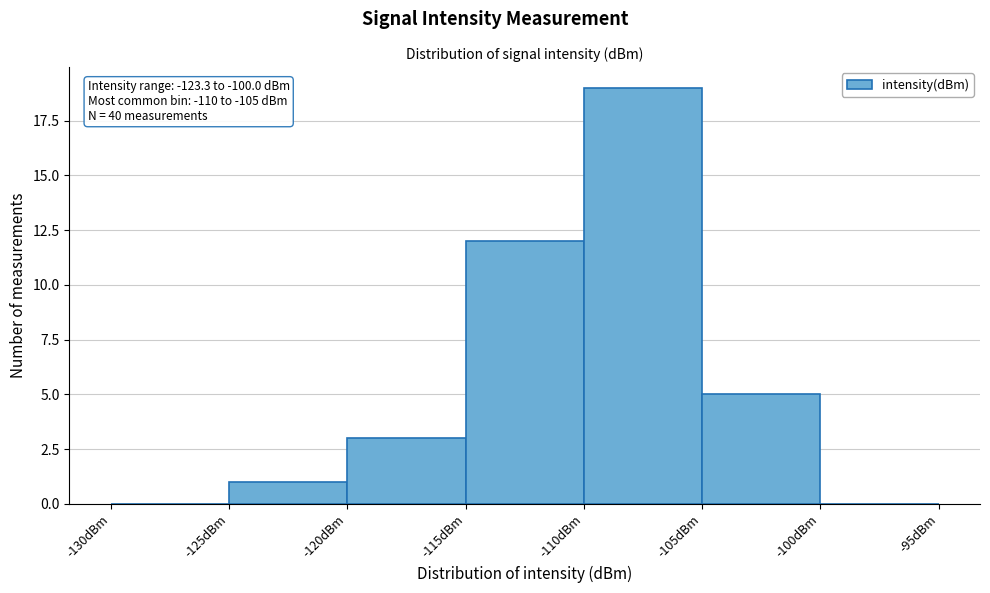

Over which range of the x-axis is the bar tallest?

-110 to -105